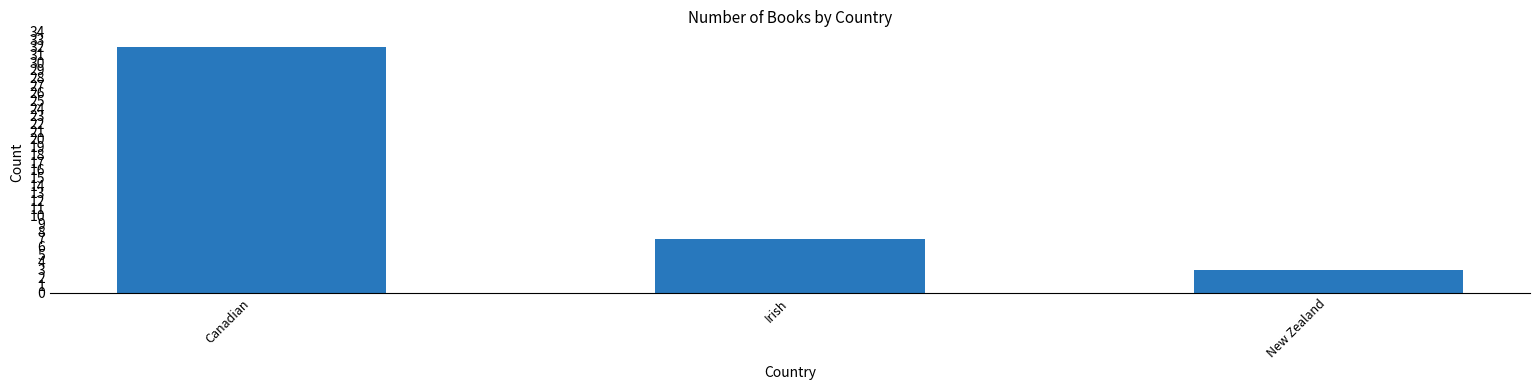

At which label is the value closest to 17?

Irish